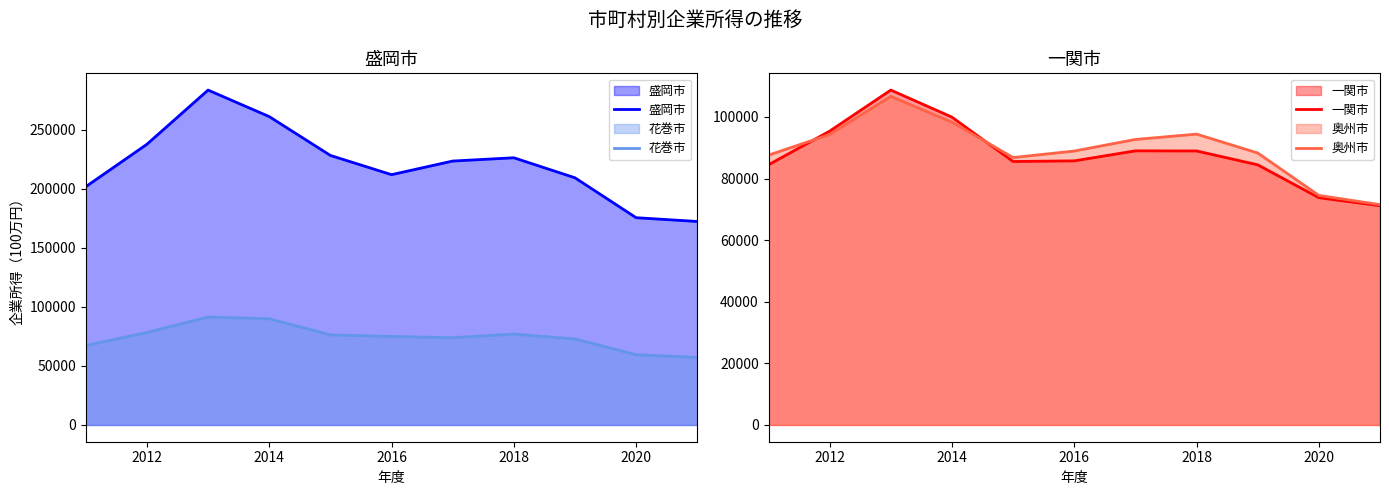

True or false: 奥州市 and 盛岡市 intersect in this chart.

False